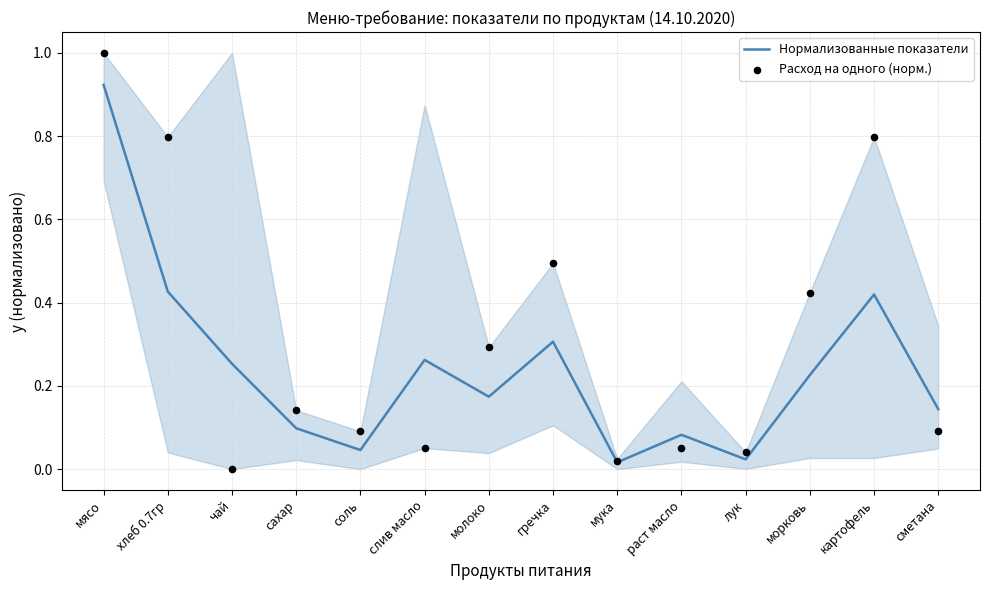

Which series contains the lowest Y value?

Расход на одного (норм.)